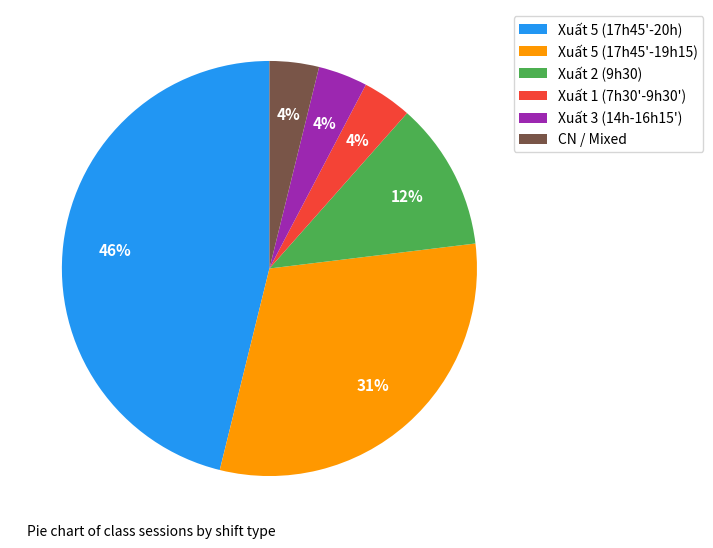

How many segments does this pie chart have?

6